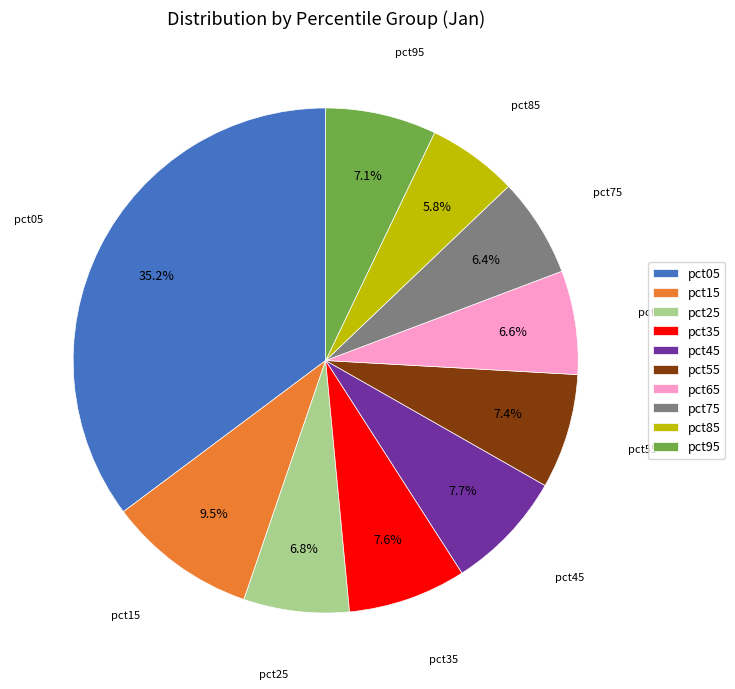

What percentage is the pct05 slice, to the nearest percent?

35%